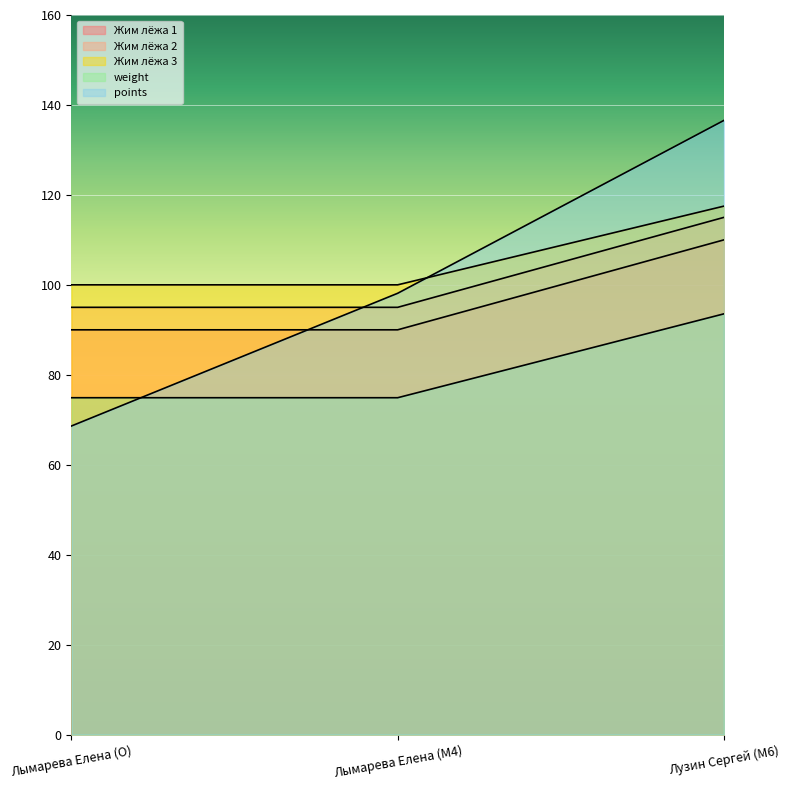

What is the spread (max minus min) of values at Лымарева Елена (M4)?

25.1